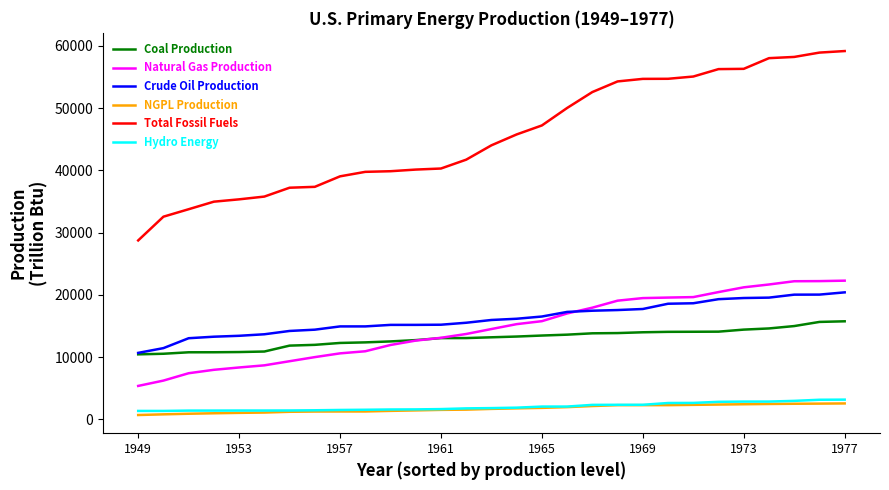

Which series has the largest total across all categories?

Total Fossil Fuels